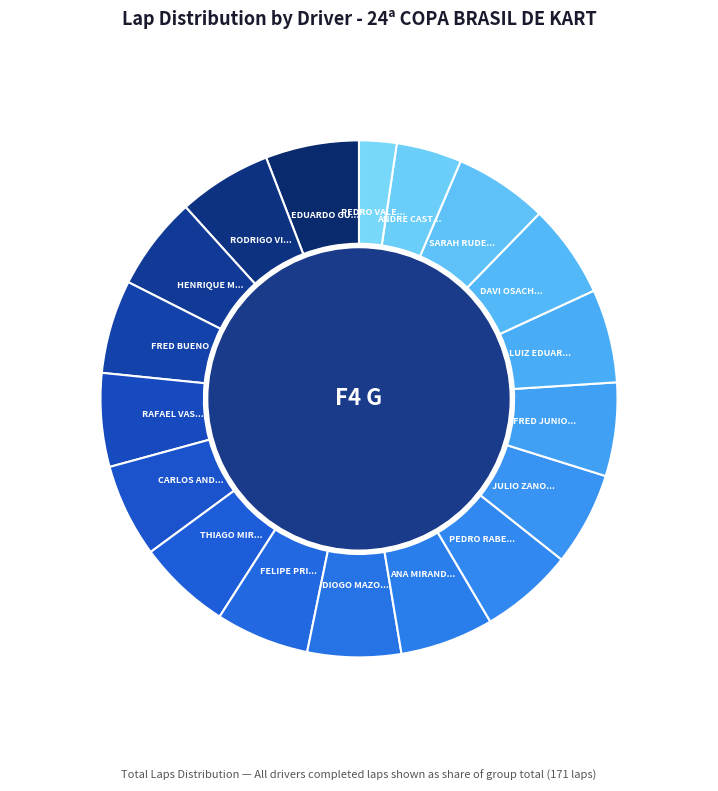

How many segments does this pie chart have?

18